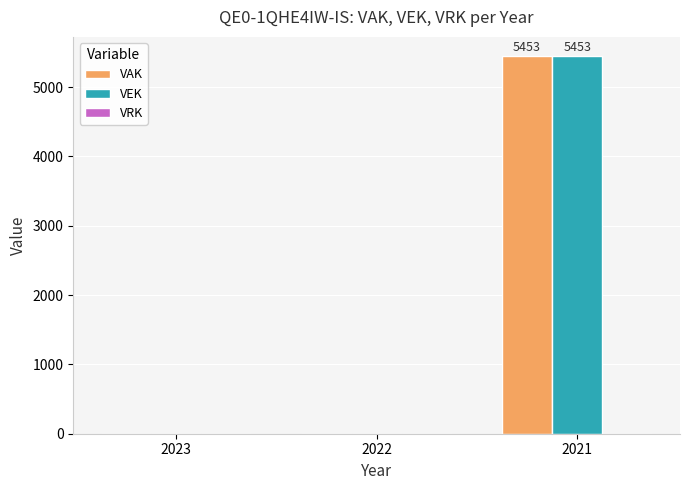

Which label corresponds to the largest value in the chart?

2021